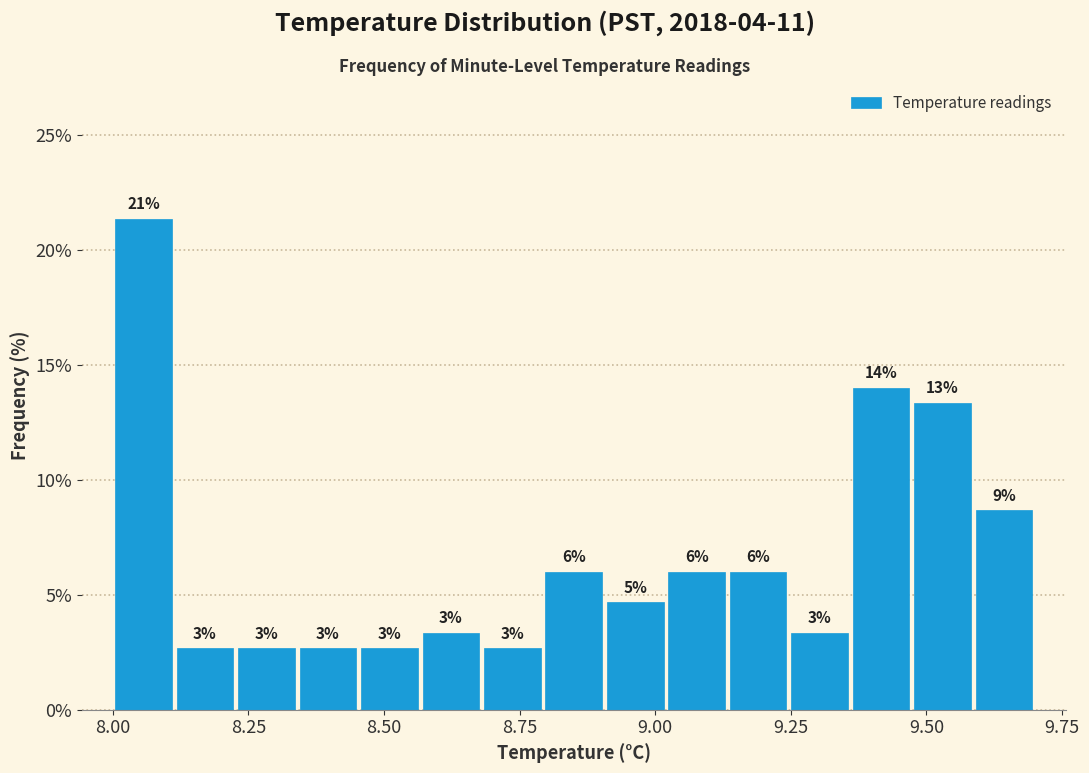

Read against the x-axis, roughly where is the centre of the tallest bar?

8.05